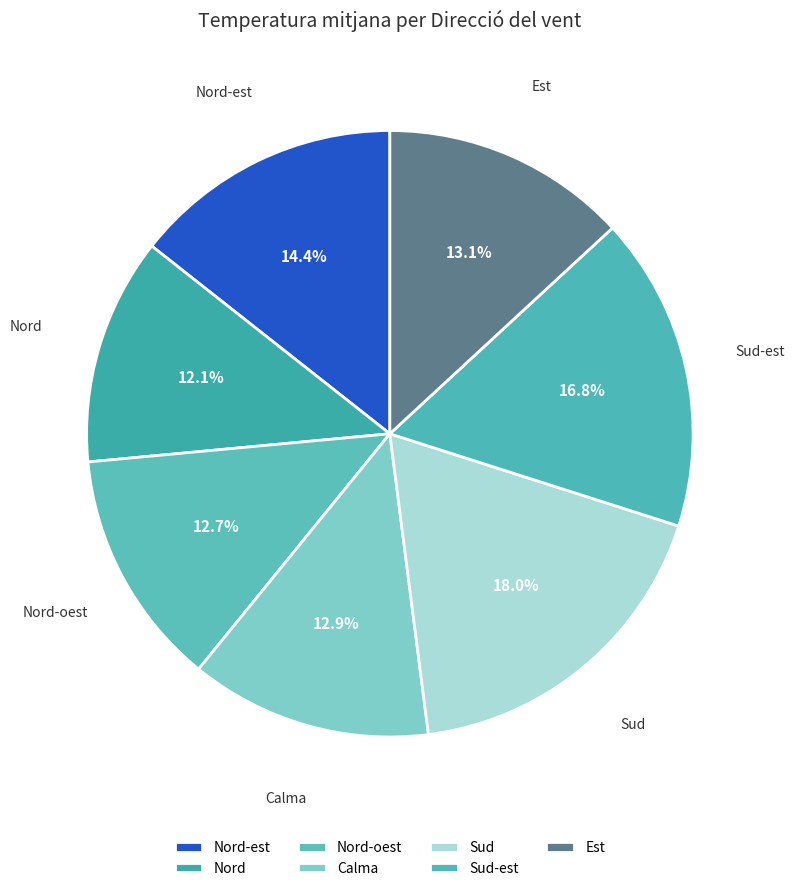

Count the number of slices in the pie.

7